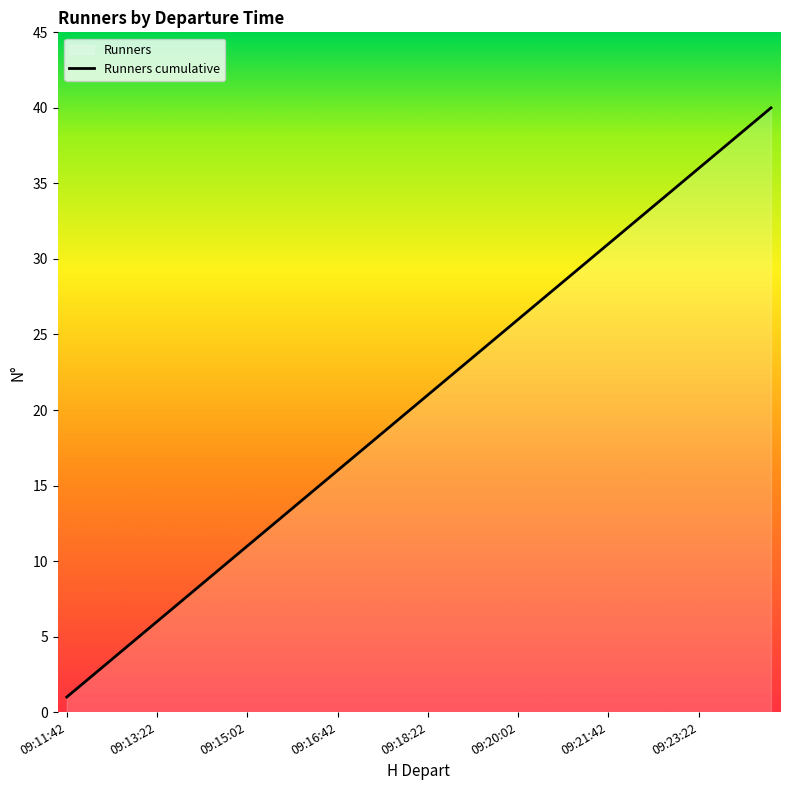

What is the greatest value displayed?

40